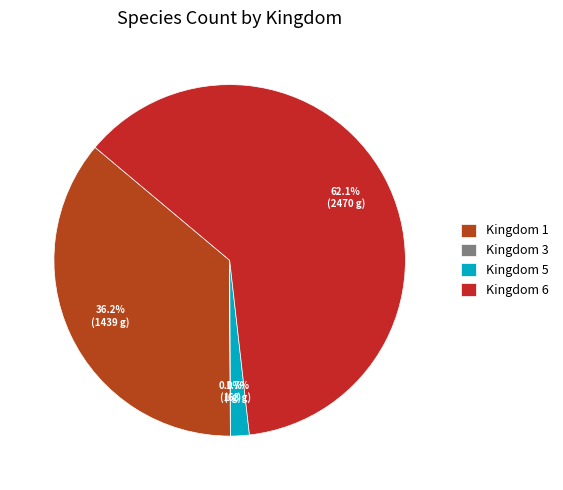

Which category has the biggest portion of the pie?

Kingdom 6